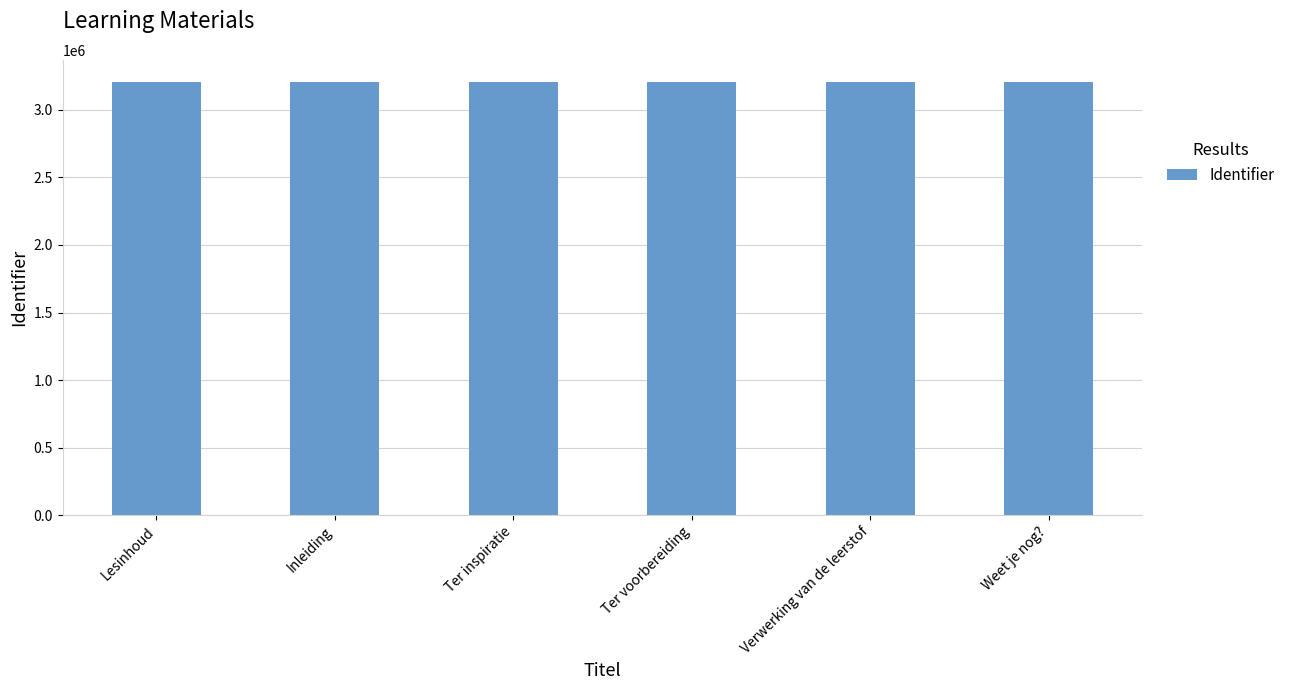

Read the value at Inleiding, to the nearest 5.

3209995